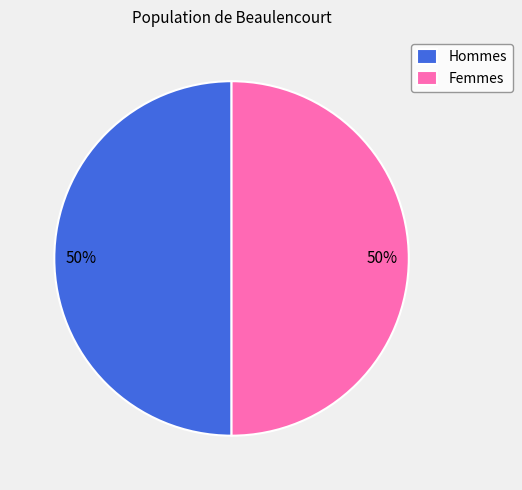

Is it true that Femmes is 50% of the pie?

True